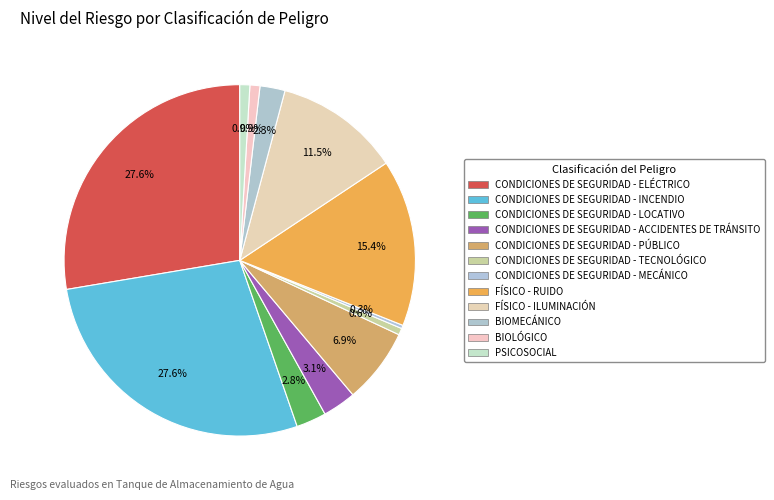

Is there a majority slice in this chart?

No